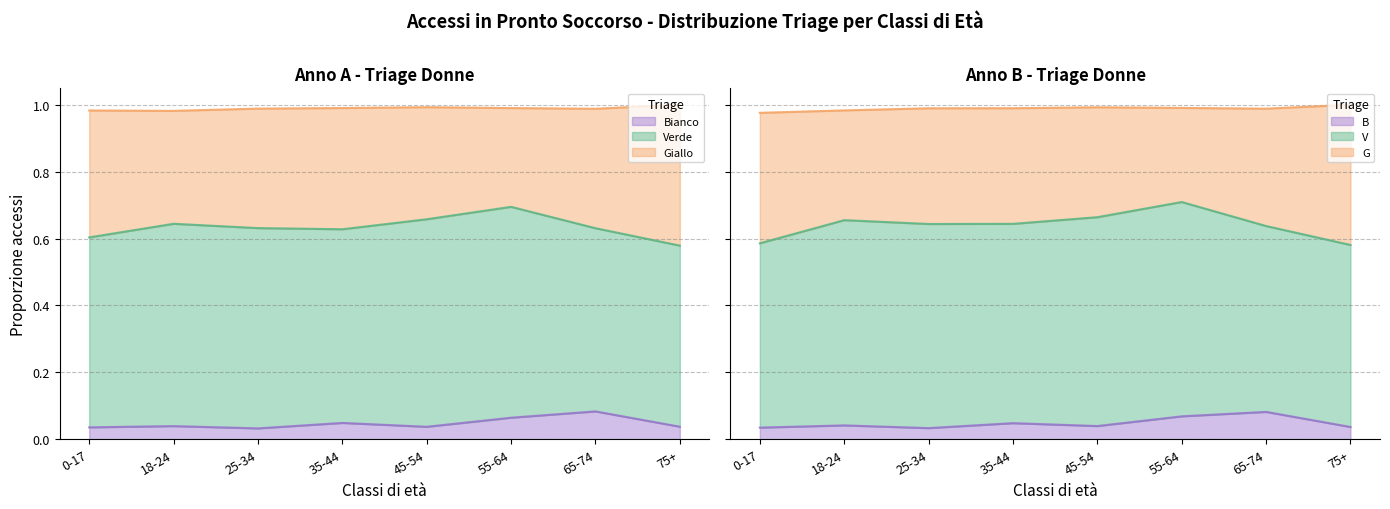

Read the Giallo (left) value at 55-64.

0.7